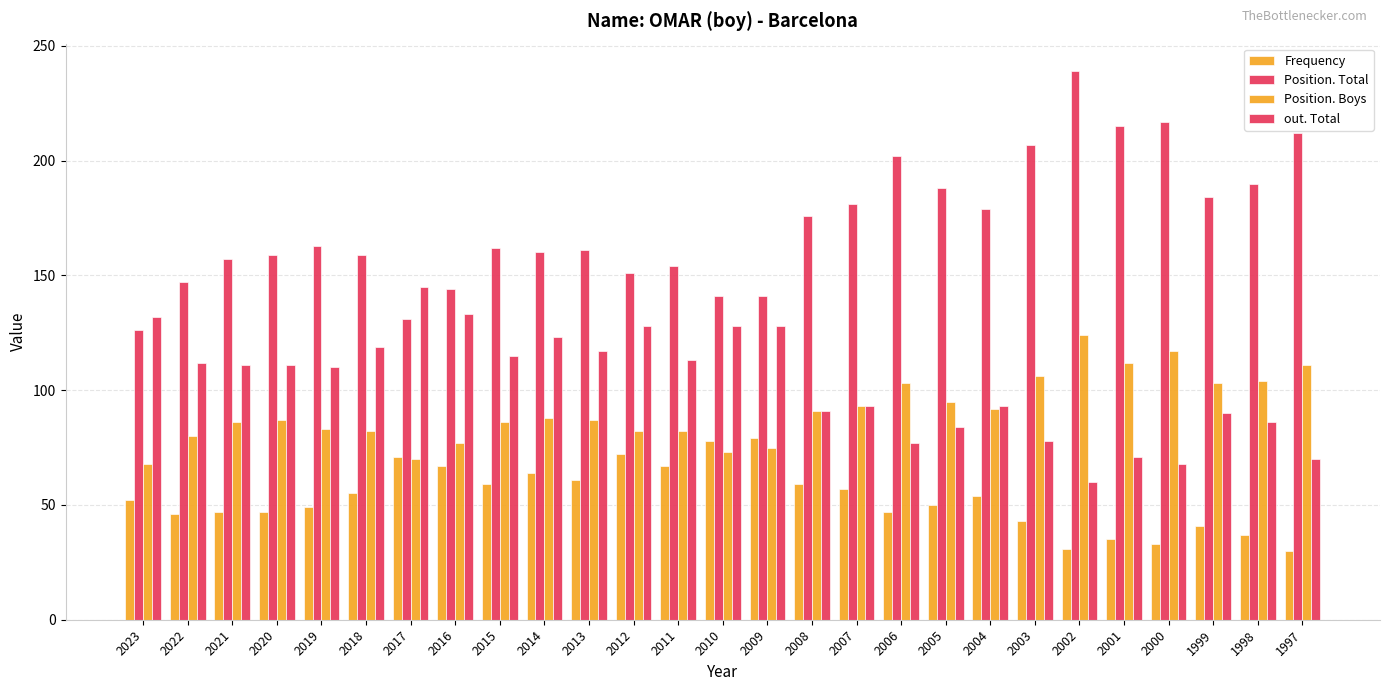

Count the number of categories in the chart.

27